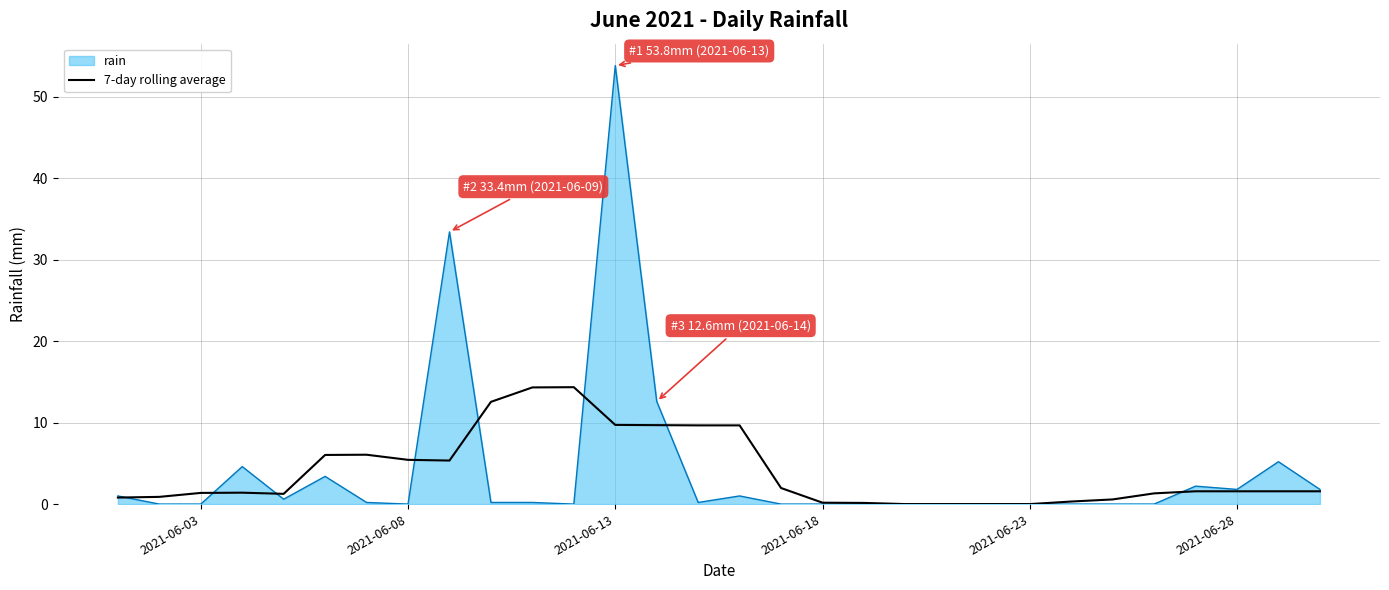

Which series has the widest spread of values?

rain